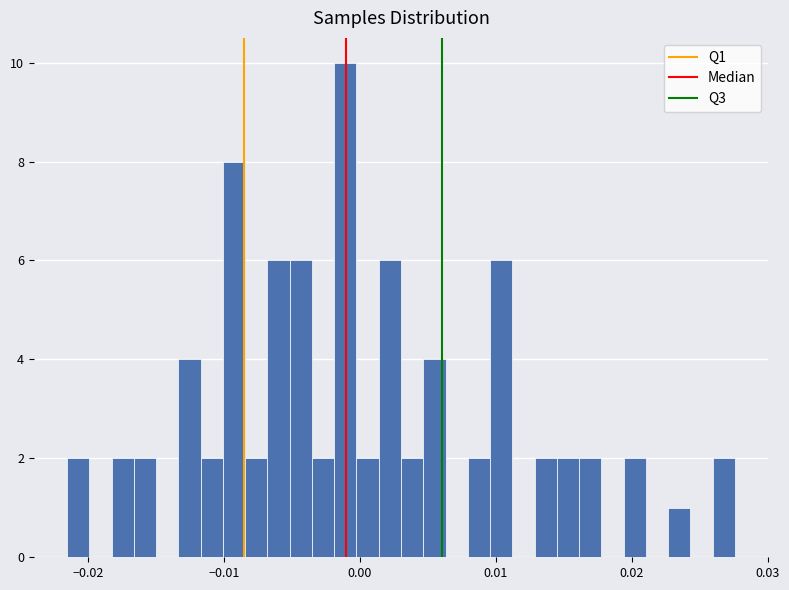

Around what value on the x-axis is the tallest bar? Give the approximate position of its centre, as read against the axis.

-0.001